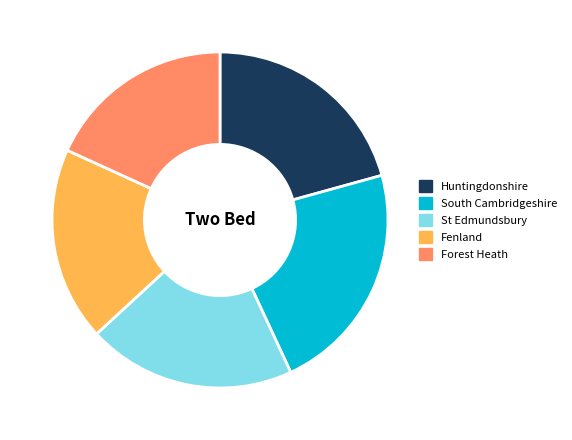

Between South Cambridgeshire and Forest Heath, which is larger?

South Cambridgeshire